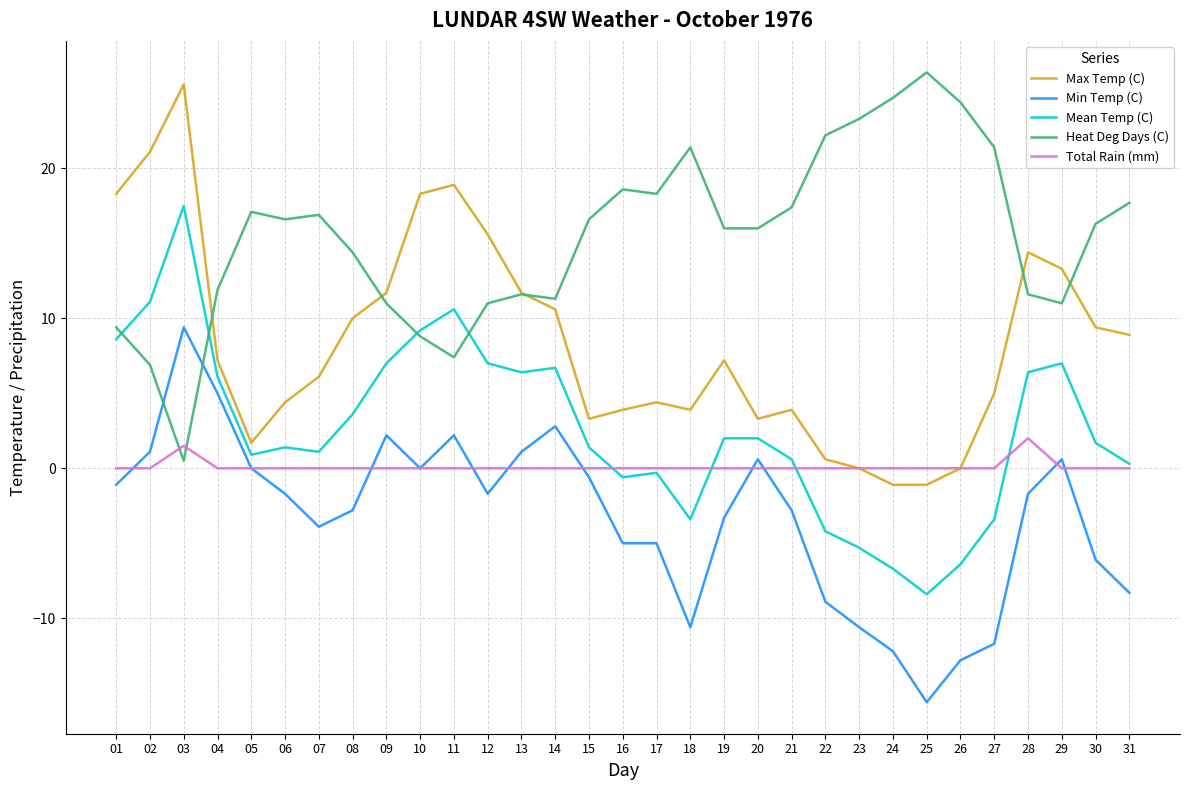

What is the sum of all Min Temp (C) values?

-101.4